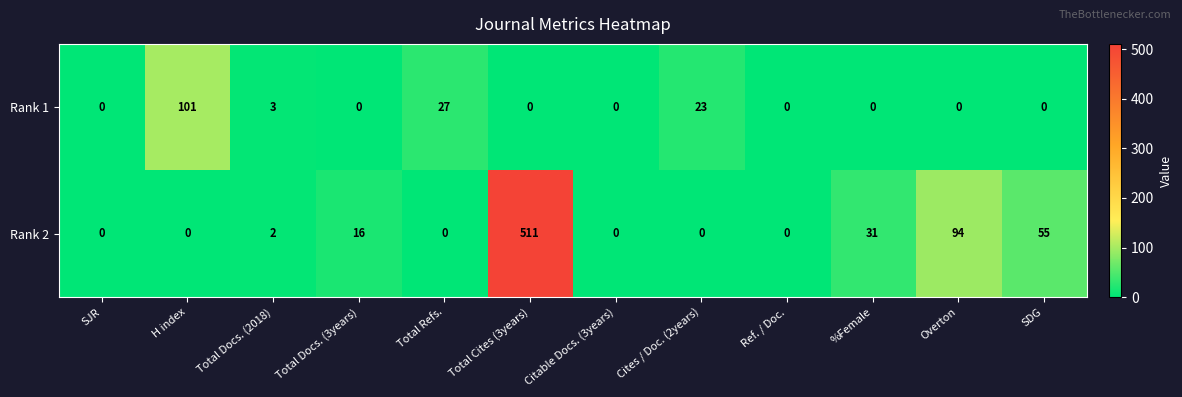

The value of Rank 2 at H index is 0. True or false?

True